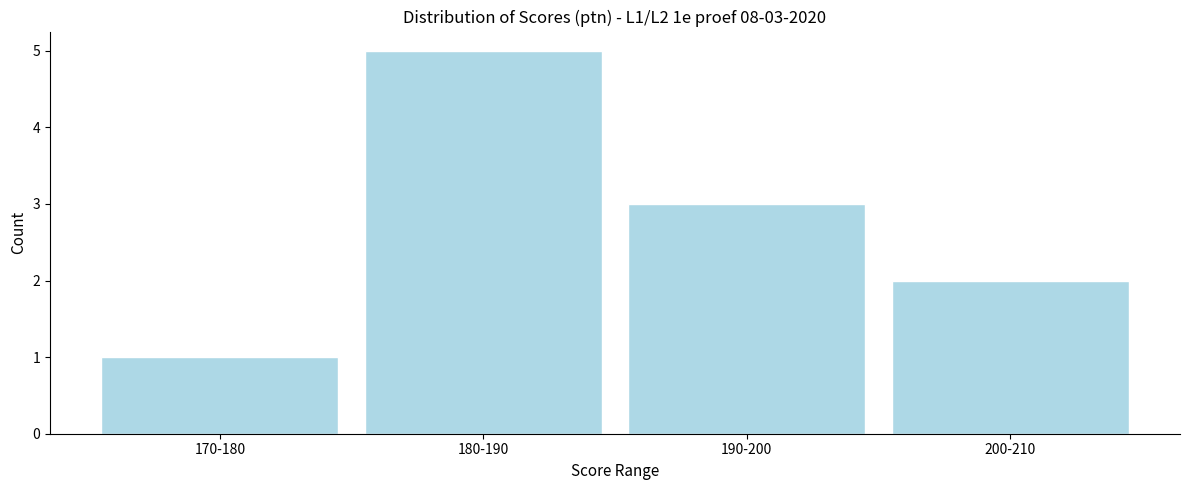

Reading left to right, extract all data points from this chart.

1	5	3	2